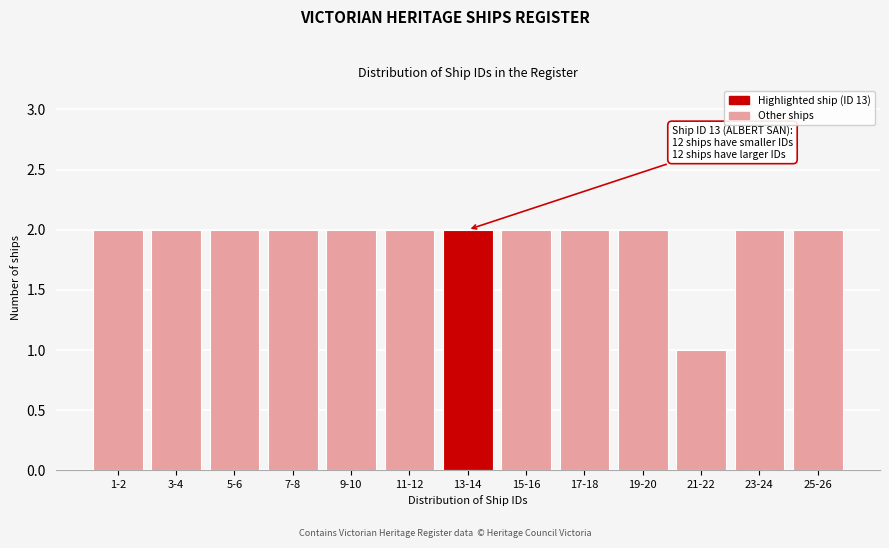

Reading left to right, extract all data points from this chart.

1-2=2	3-4=2	5-6=2	7-8=2	9-10=2	11-12=2	13-14=2	15-16=2	17-18=2	19-20=2	21-22=1	23-24=2	25-26=2